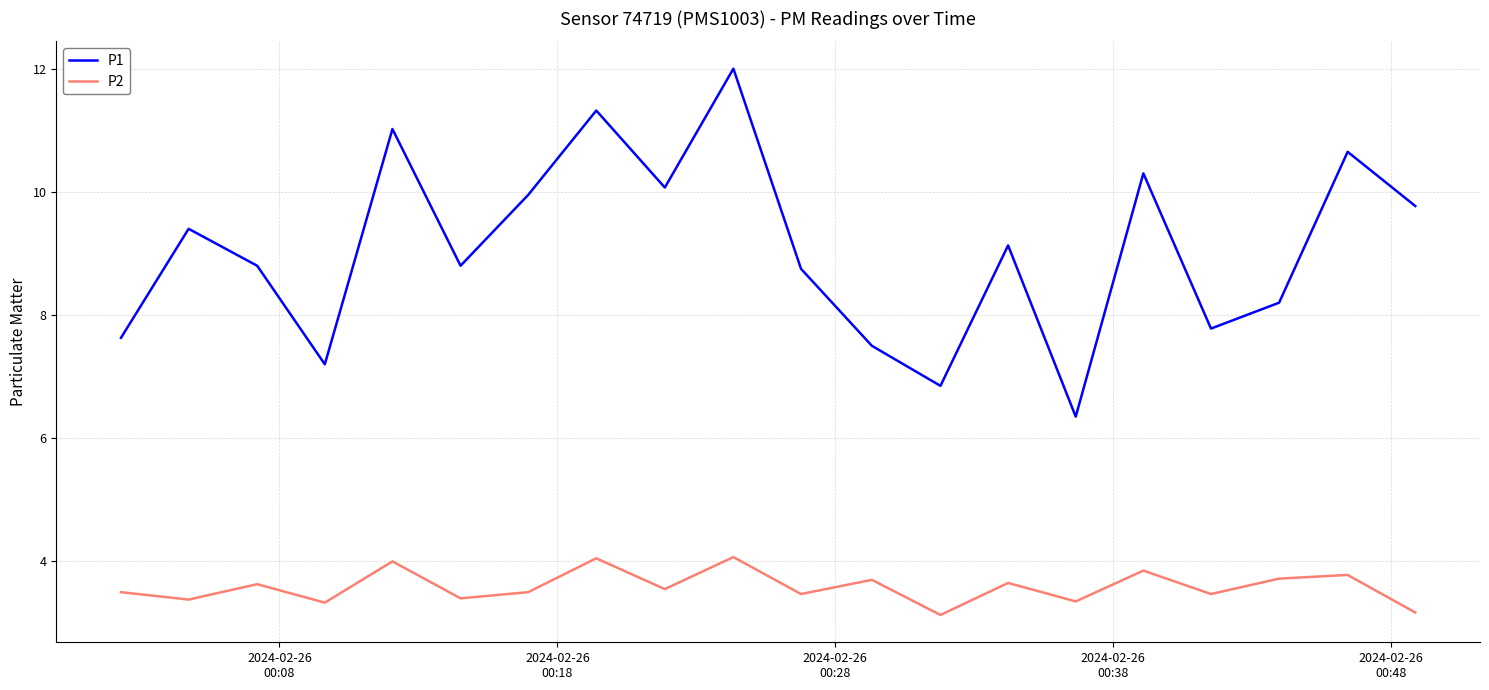

True or false: P1 and P2 cross at least once.

False